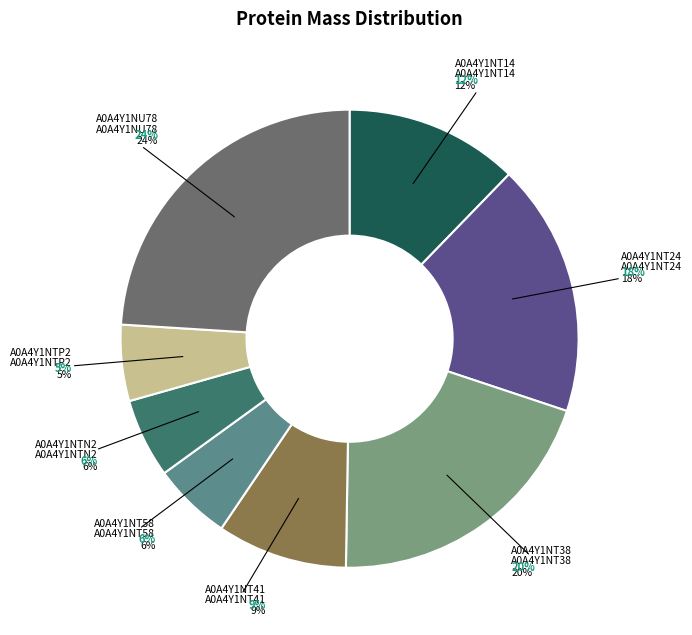

Does A0A4Y1NT41 account for over 50% of the chart?

No